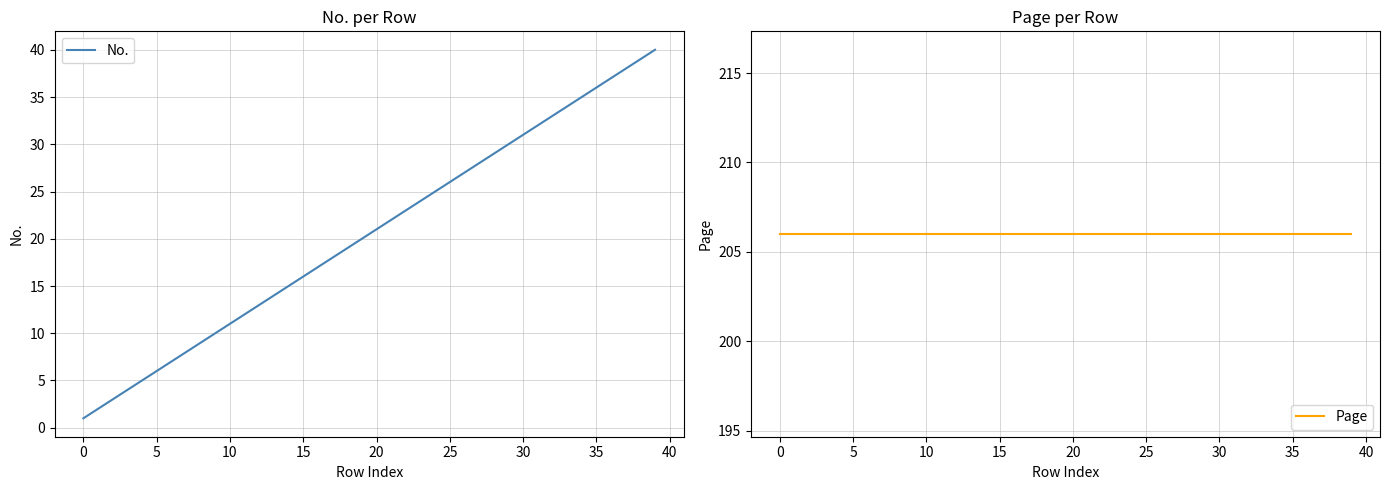

What is the value of the Page point at the 1st from the left?

206